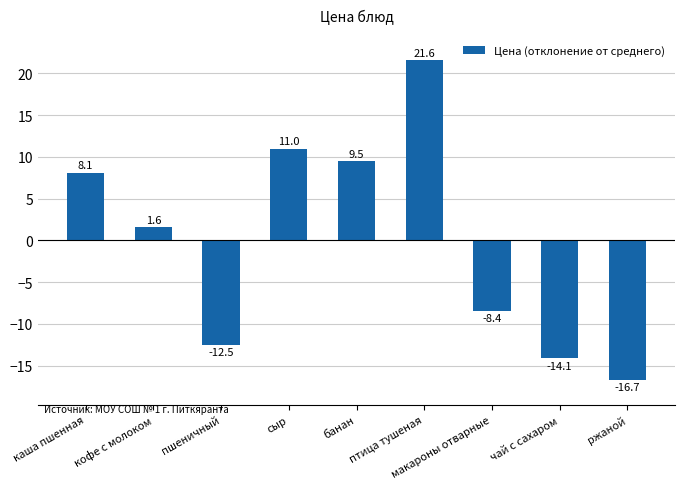

What is the label of the 7th bar from the right?

пшеничный